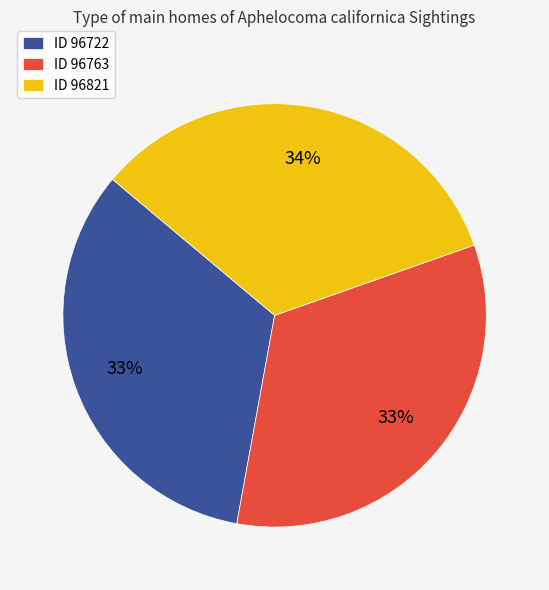

What is the ratio of the value at ID 96763 to the value at ID 96821?

1.0